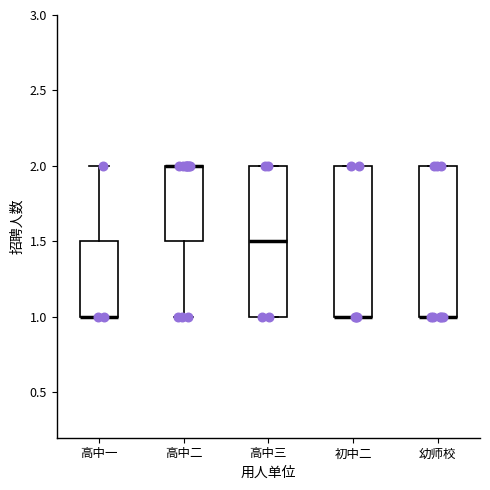

Where is the lower edge of the box for 高中二 on the y-axis? The values are not printed on the chart, so give them approximately, as read against the axis.

1.5